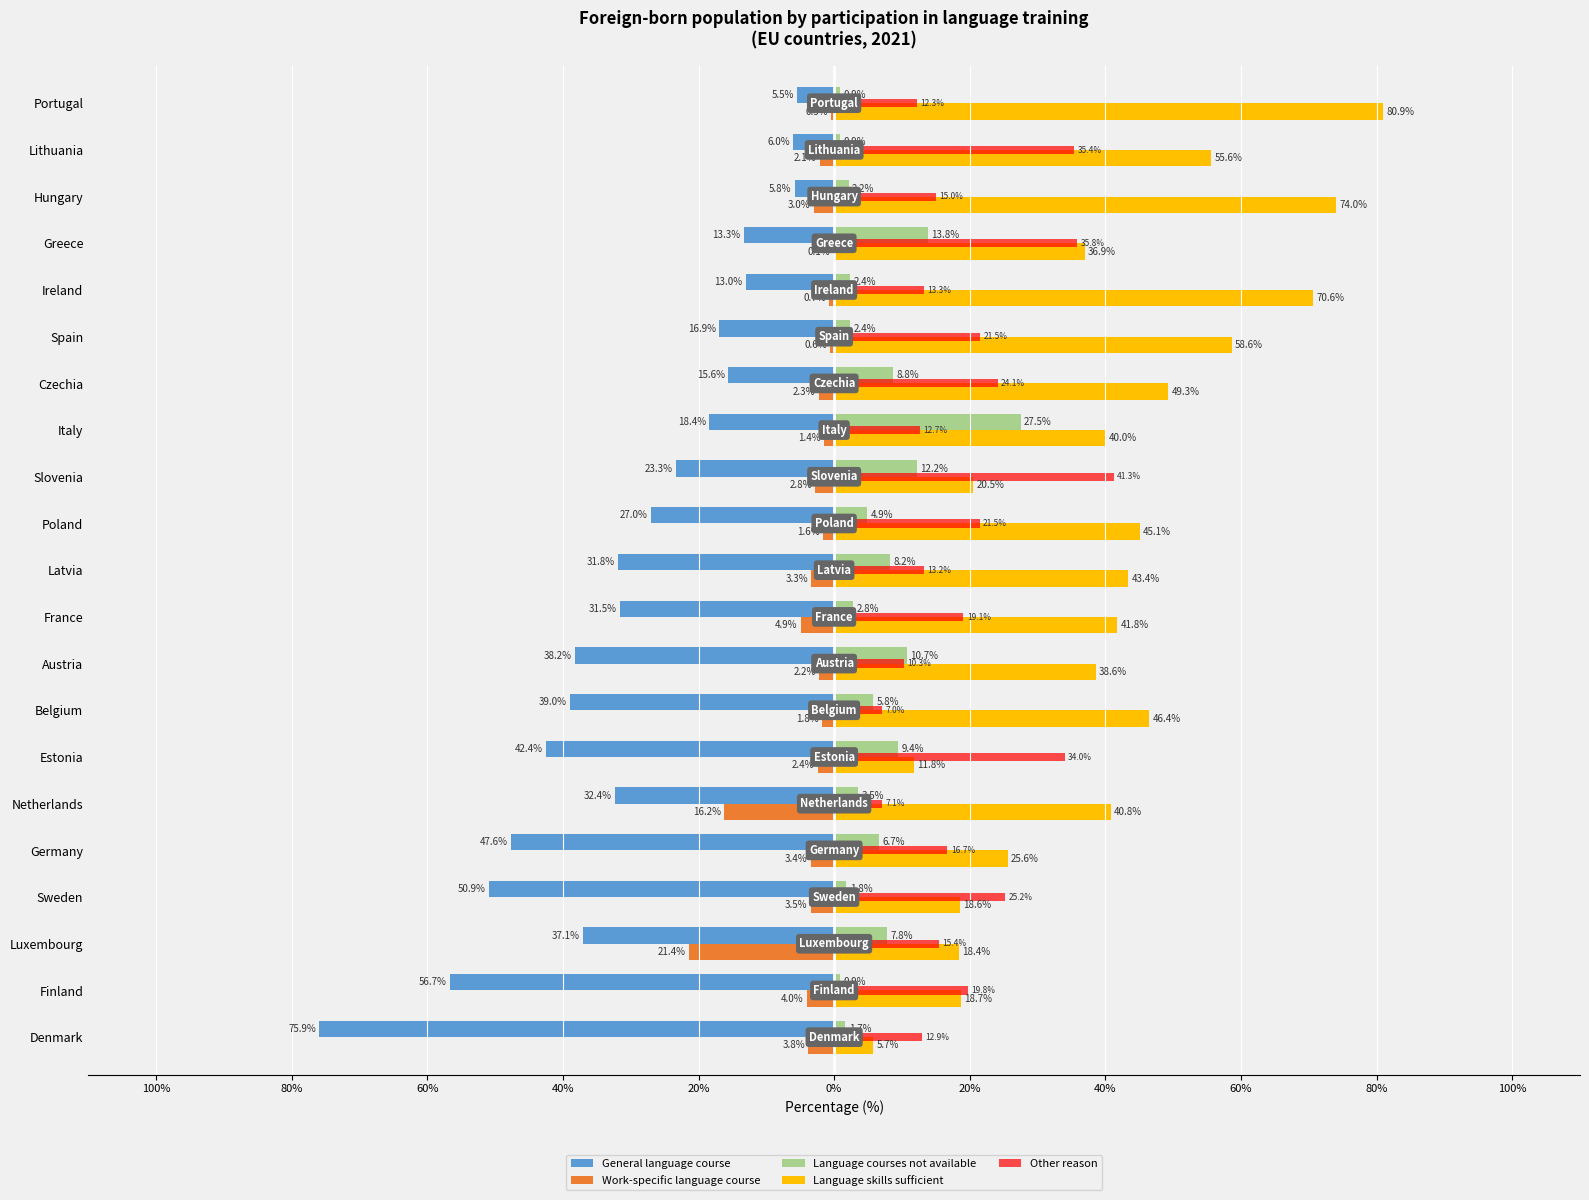

What are all the series names shown in the legend?

General language course, Work-specific language course, Language courses not available, Language skills sufficient, Other reason